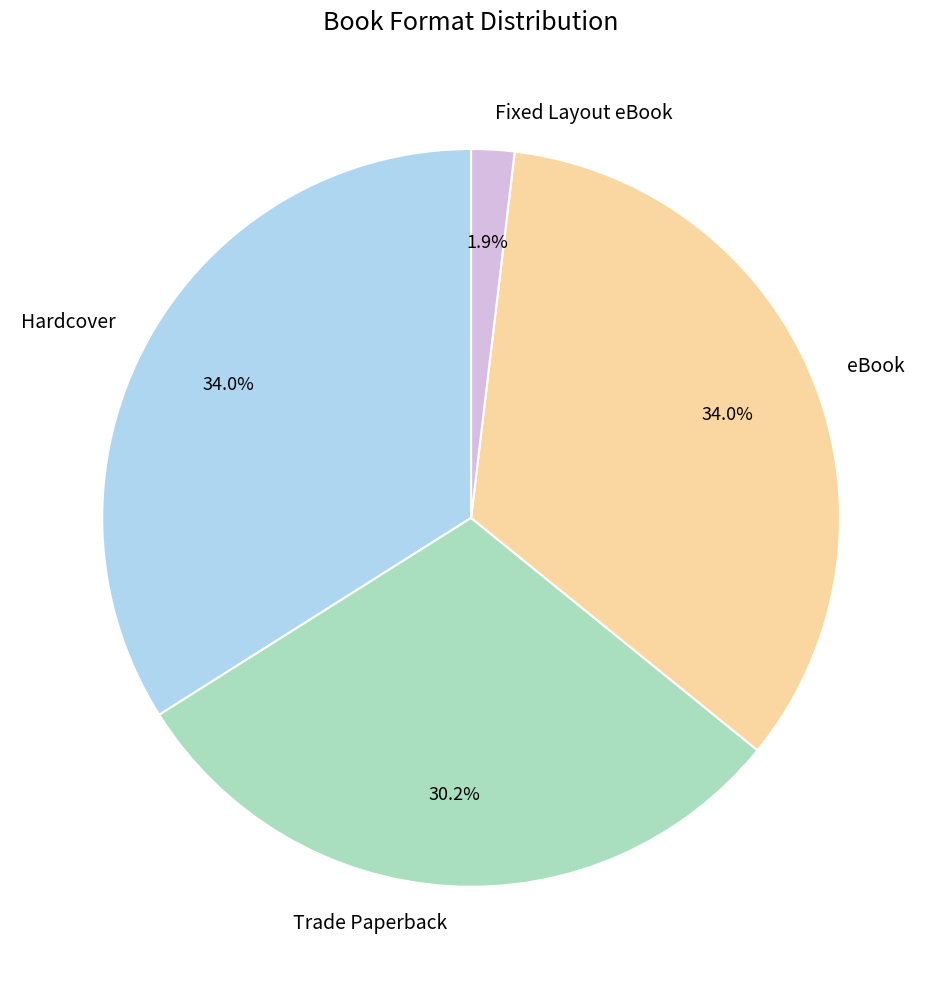

Is there any slice that represents more than half of the pie?

No